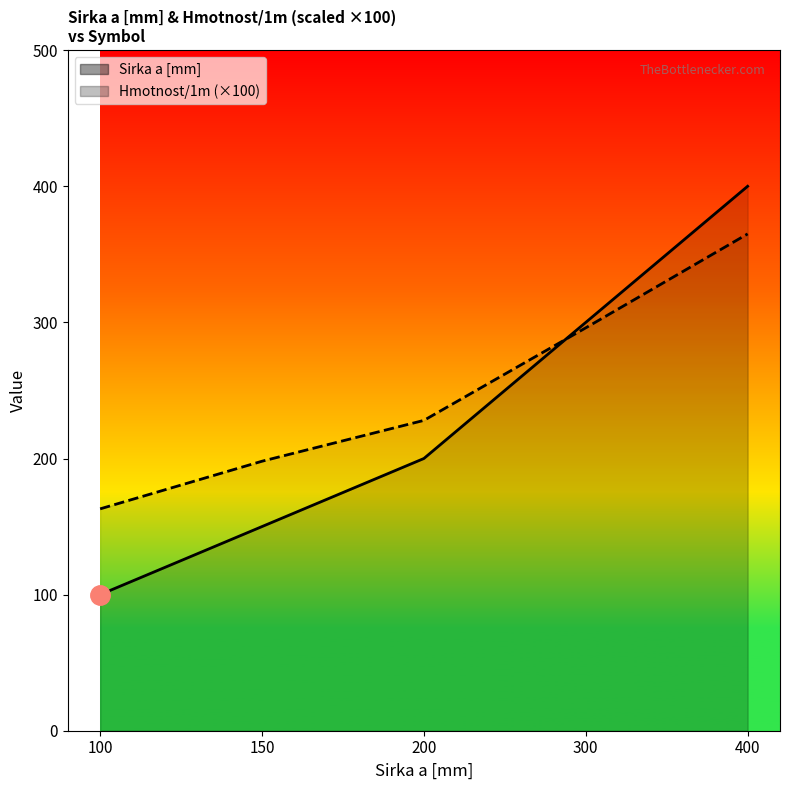

How many values in the Hmotnost/1m series are below 227?

2